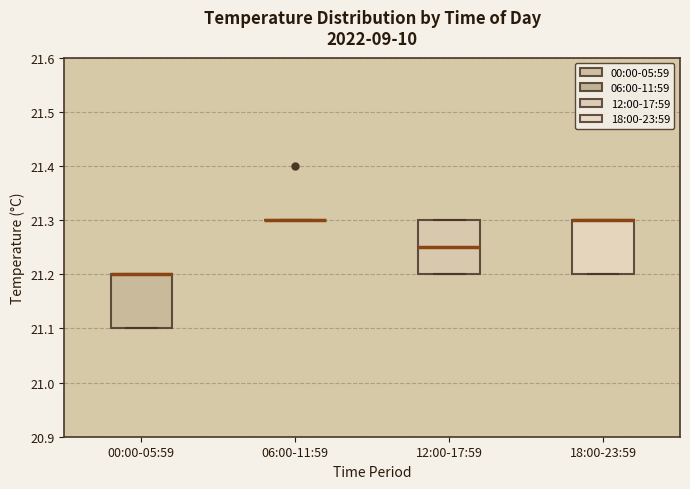

Where is the upper edge of the box for 18:00-23:59 on the y-axis? The values are not printed on the chart, so give them approximately, as read against the axis.

21.30